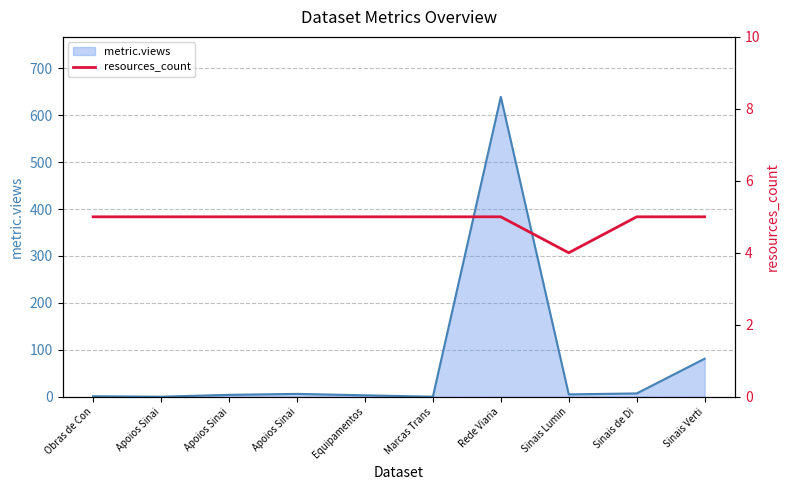

How many points are lower than both their immediate neighbors (excluding endpoints)?

1